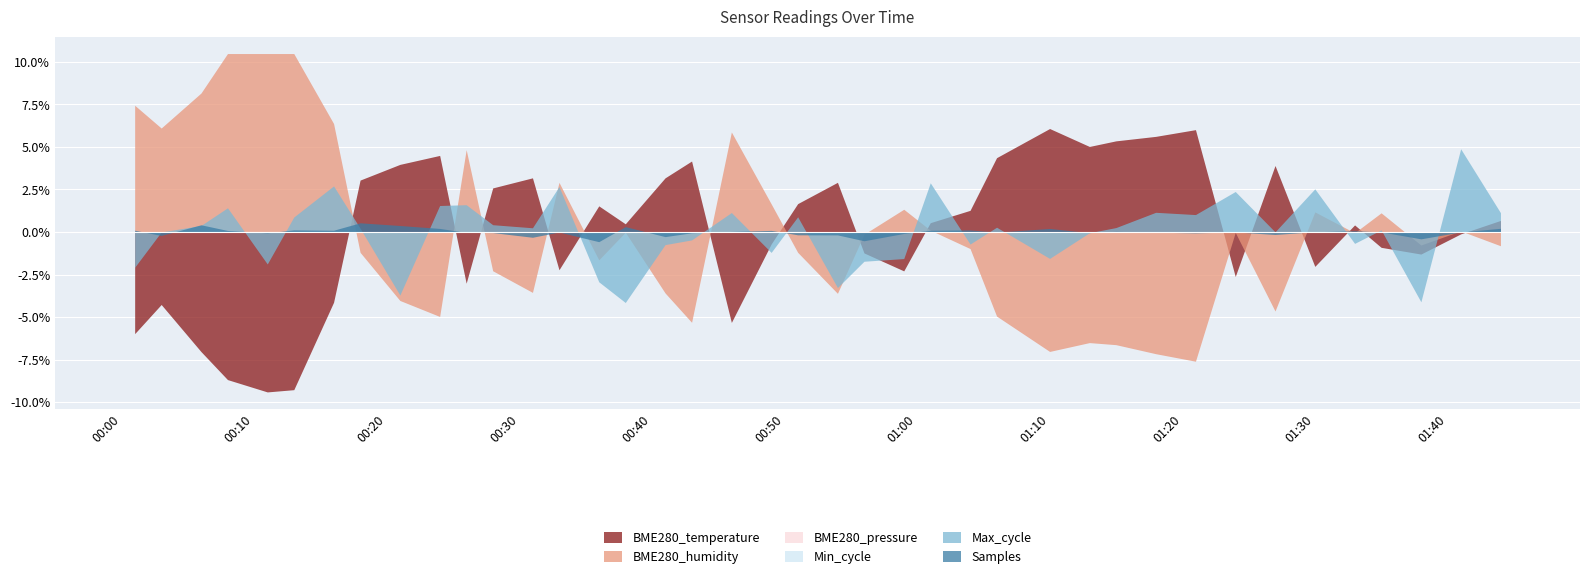

What is the minimum value shown in the chart?

-9.4